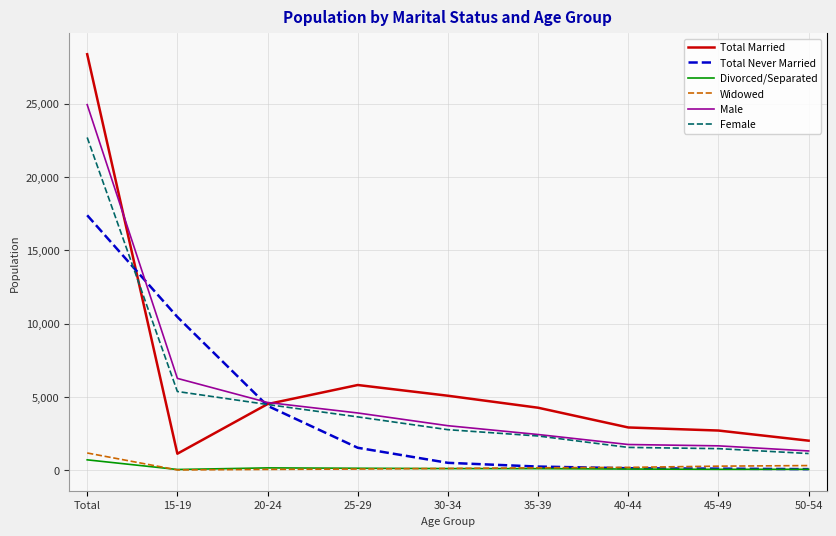

Which series has the largest range (max minus min)?

Total Married